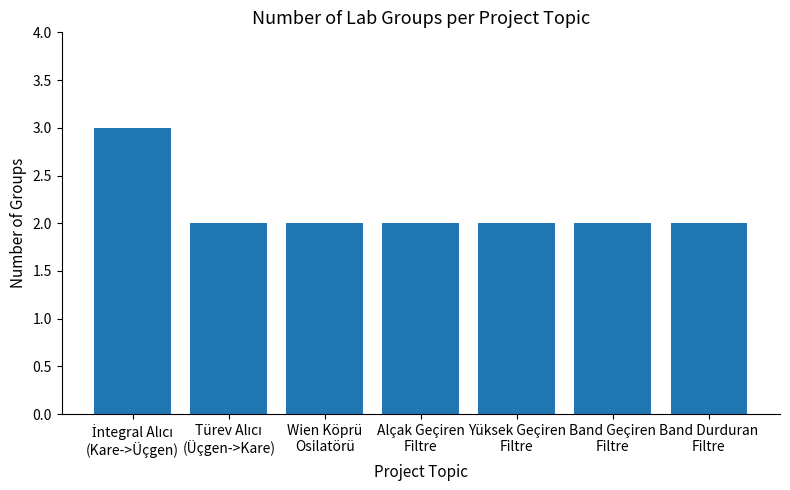

How many data points does each series have?

7